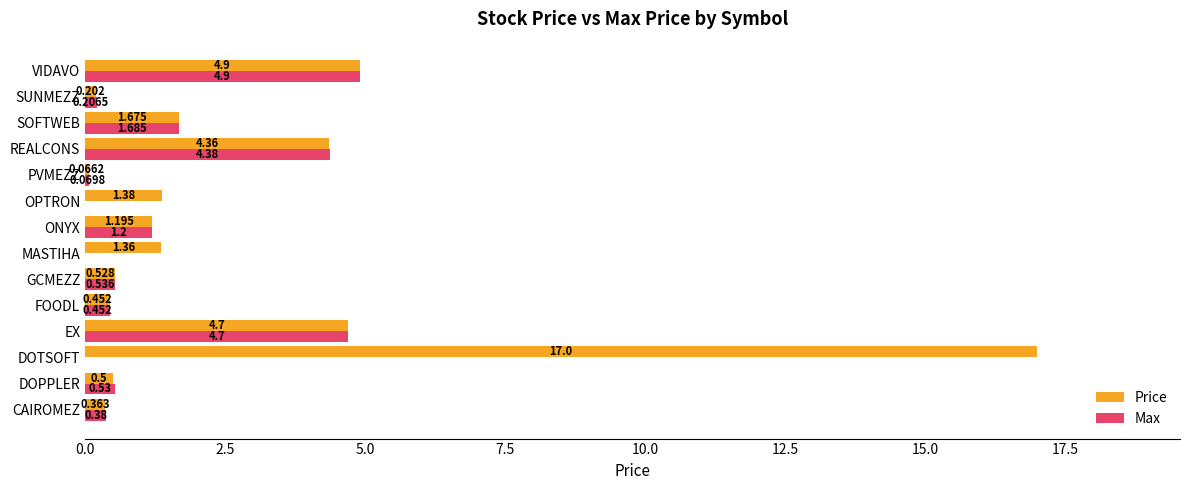

At which category is the sum across all series the highest?

DOTSOFT